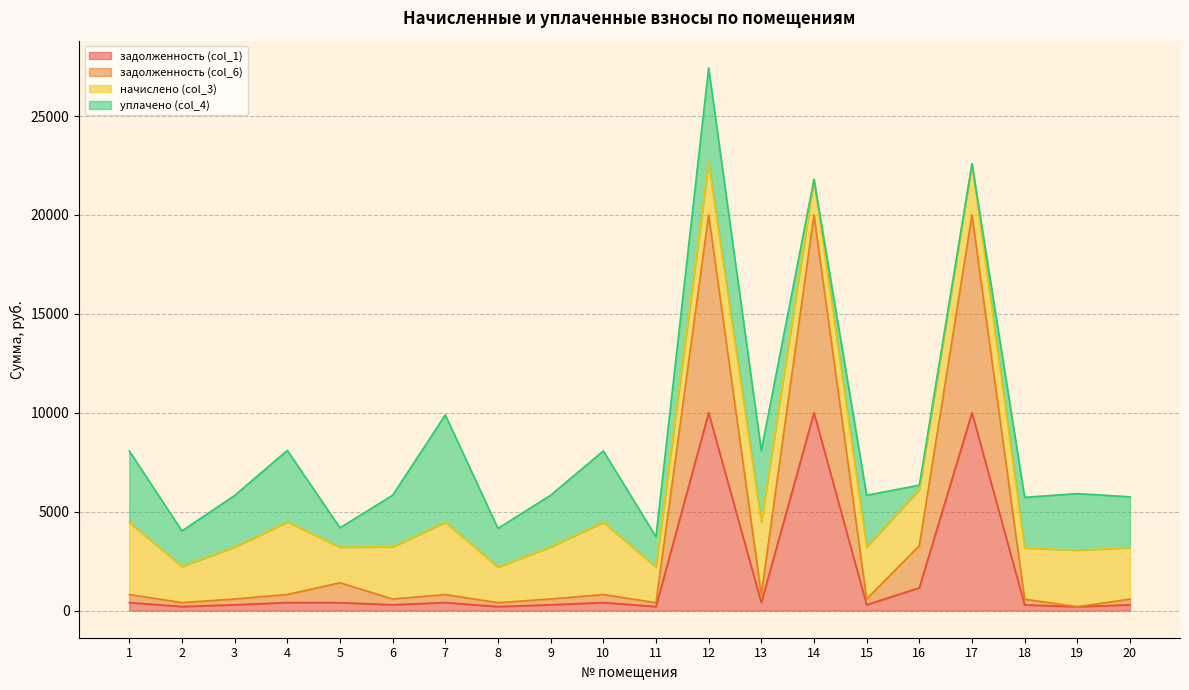

In задолженность (col_1), how many points are lower than both neighbors (excluding endpoints)?

7